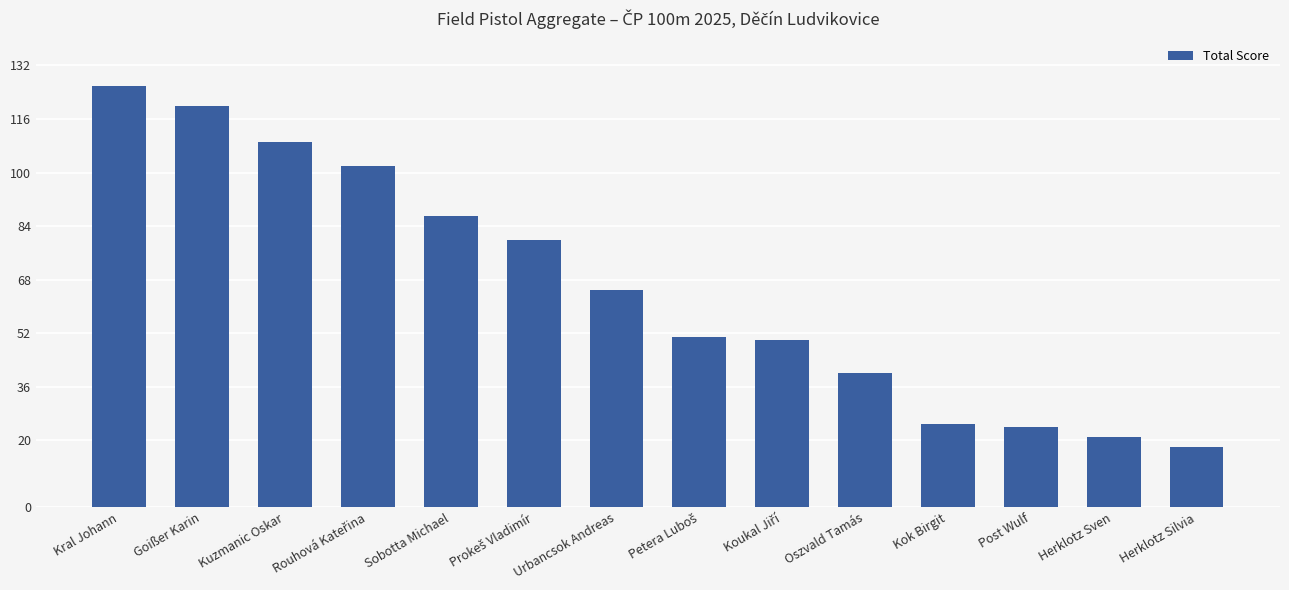

What is the sum of all values?

918